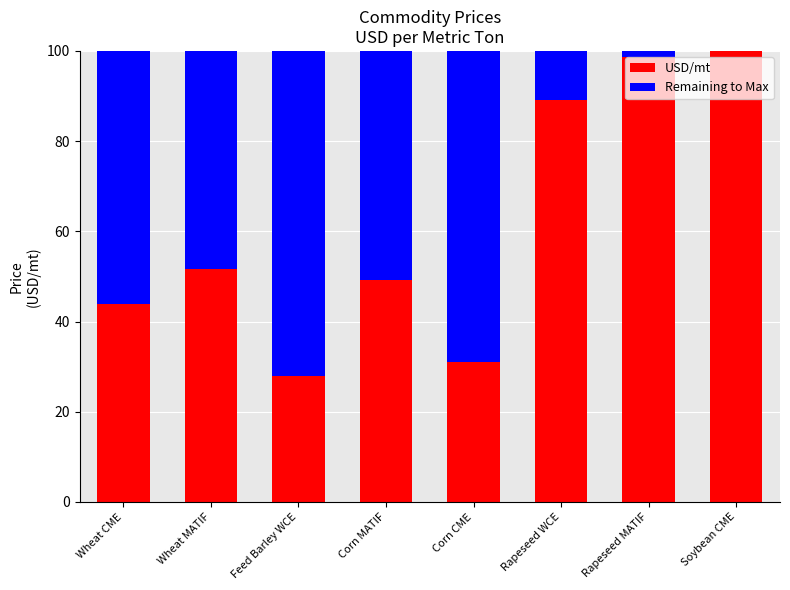

Are the bars horizontal?

No